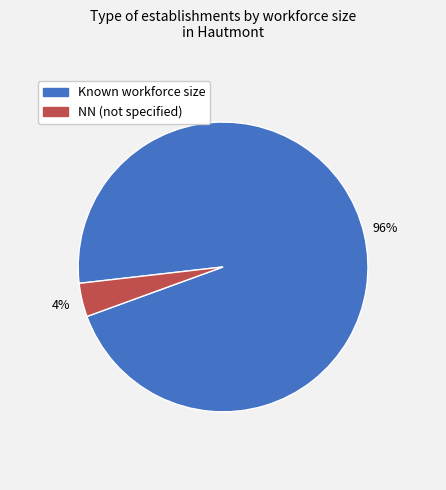

To the nearest percent, what is the average slice percentage?

50%